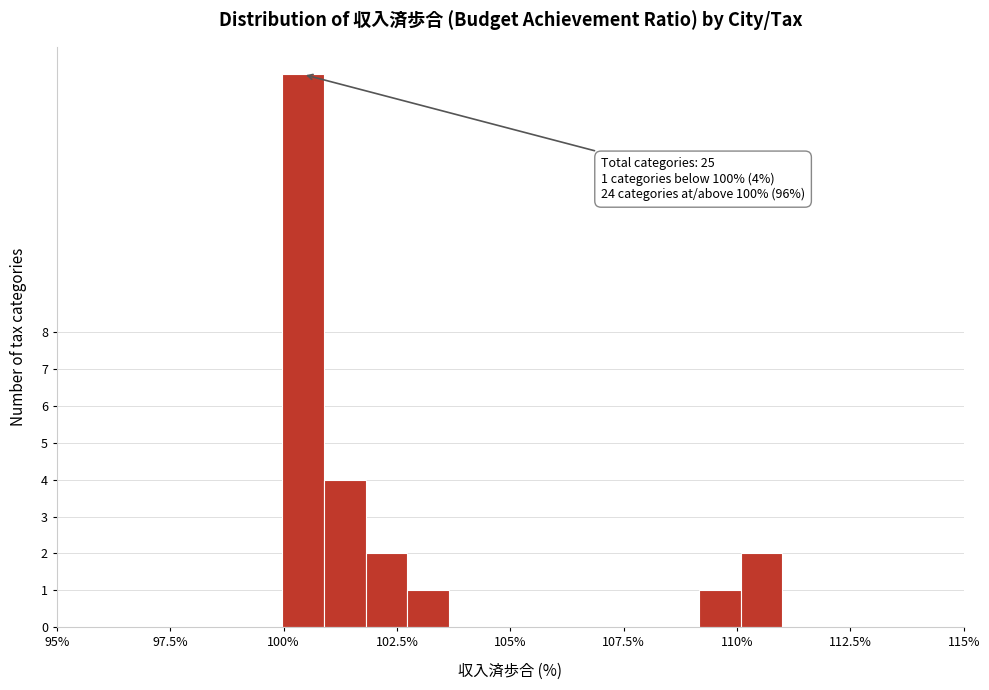

Around what value on the x-axis is the tallest bar? Give the approximate position of its centre, as read against the axis.

100.5